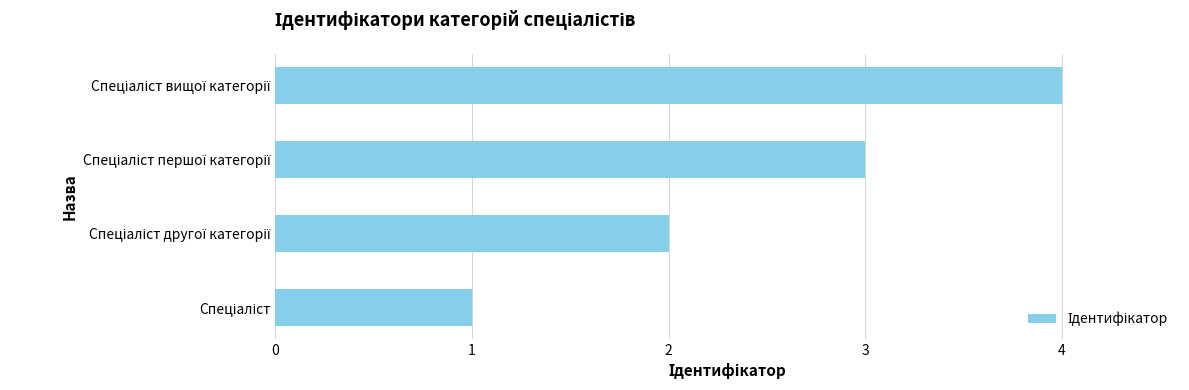

How many distinct data groups are displayed?

1